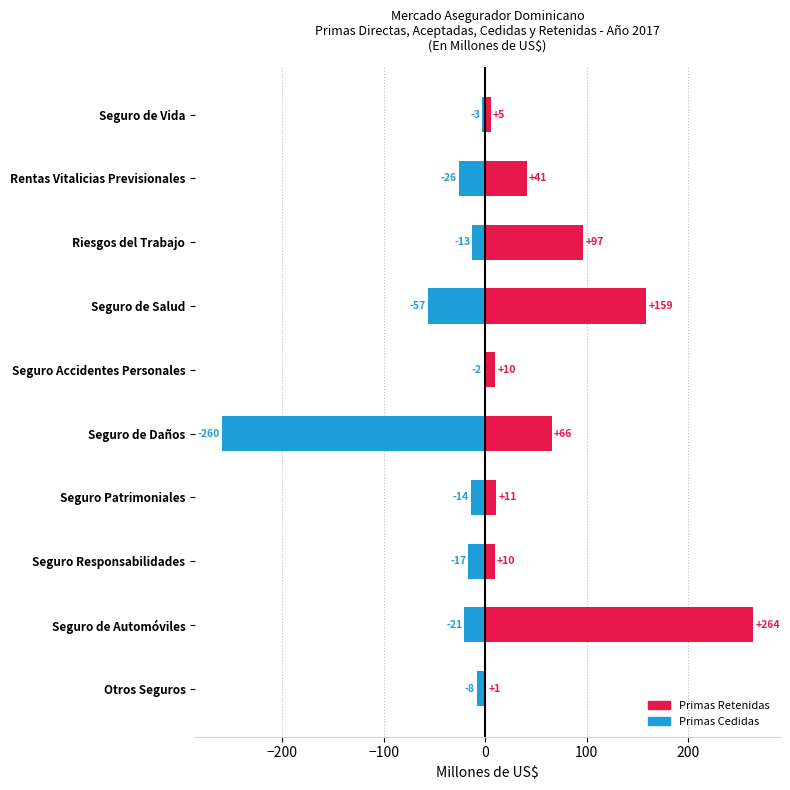

List the series in order of their peak value, highest first.

Primas Retenidas, Primas Cedidas